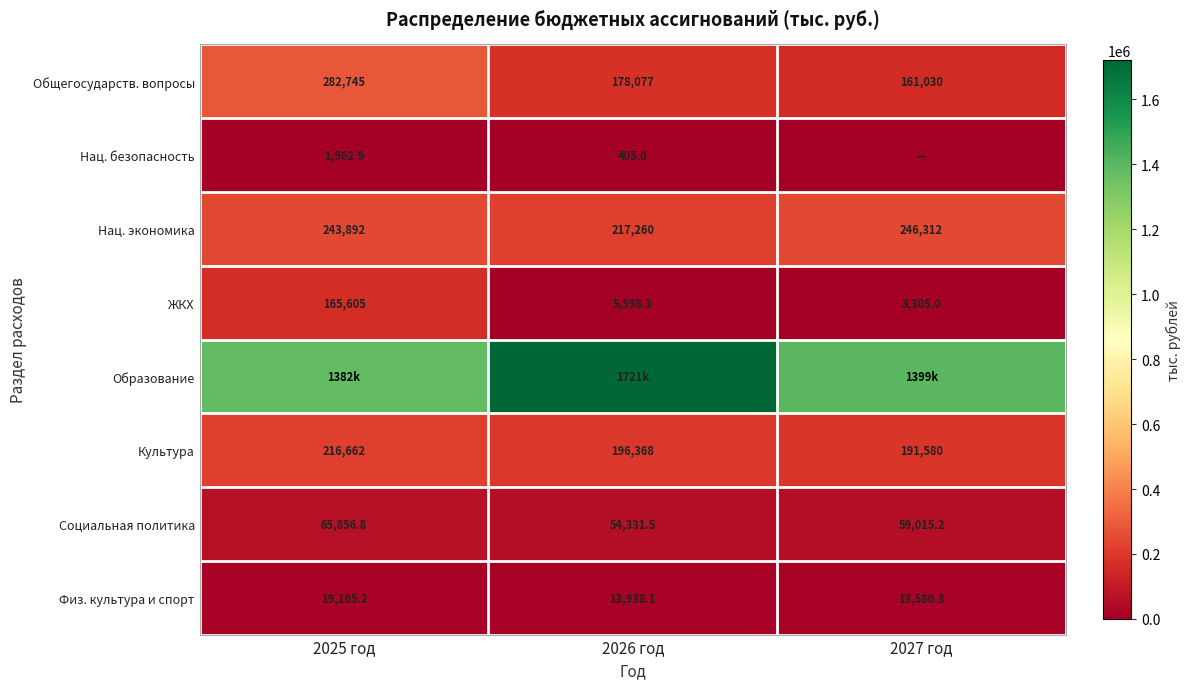

What is the difference between the Общегосударств. вопросы values at 2026 год and 2025 год?

104668.0